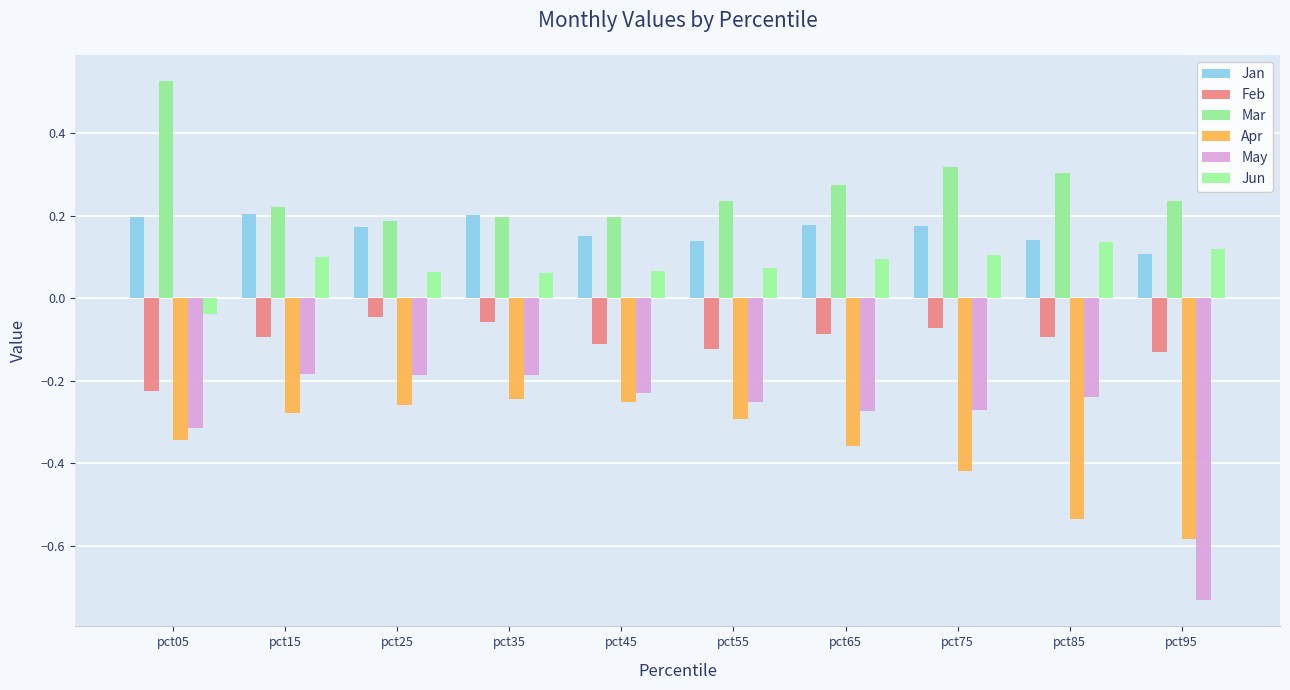

Which series has the largest total across all categories?

Mar